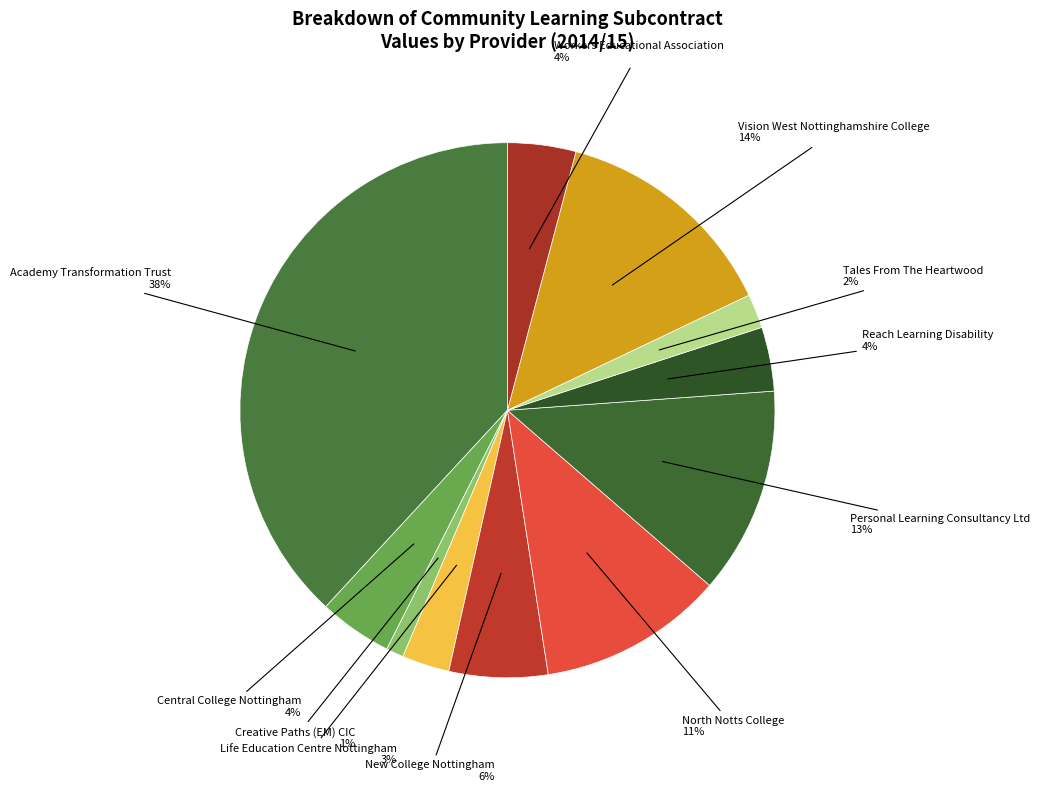

True or false: Academy Transformation Trust accounts for 26% of the total.

False